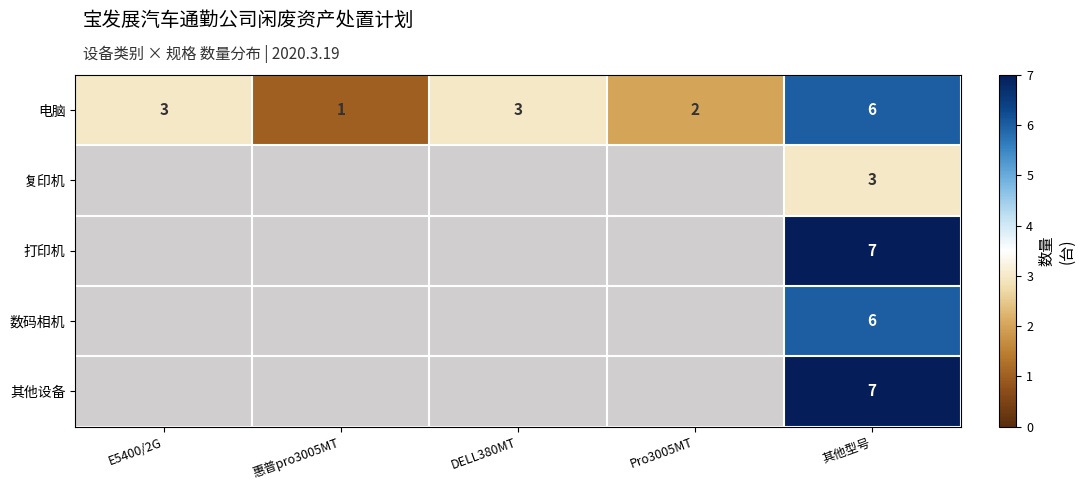

Is it true that 电脑 equals 1 at Pro3005MT?

False